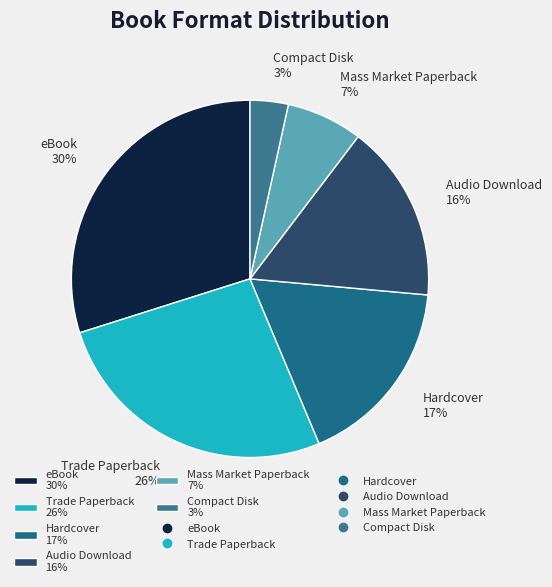

To the nearest percent, what percentage of the pie is Audio Download?

16%